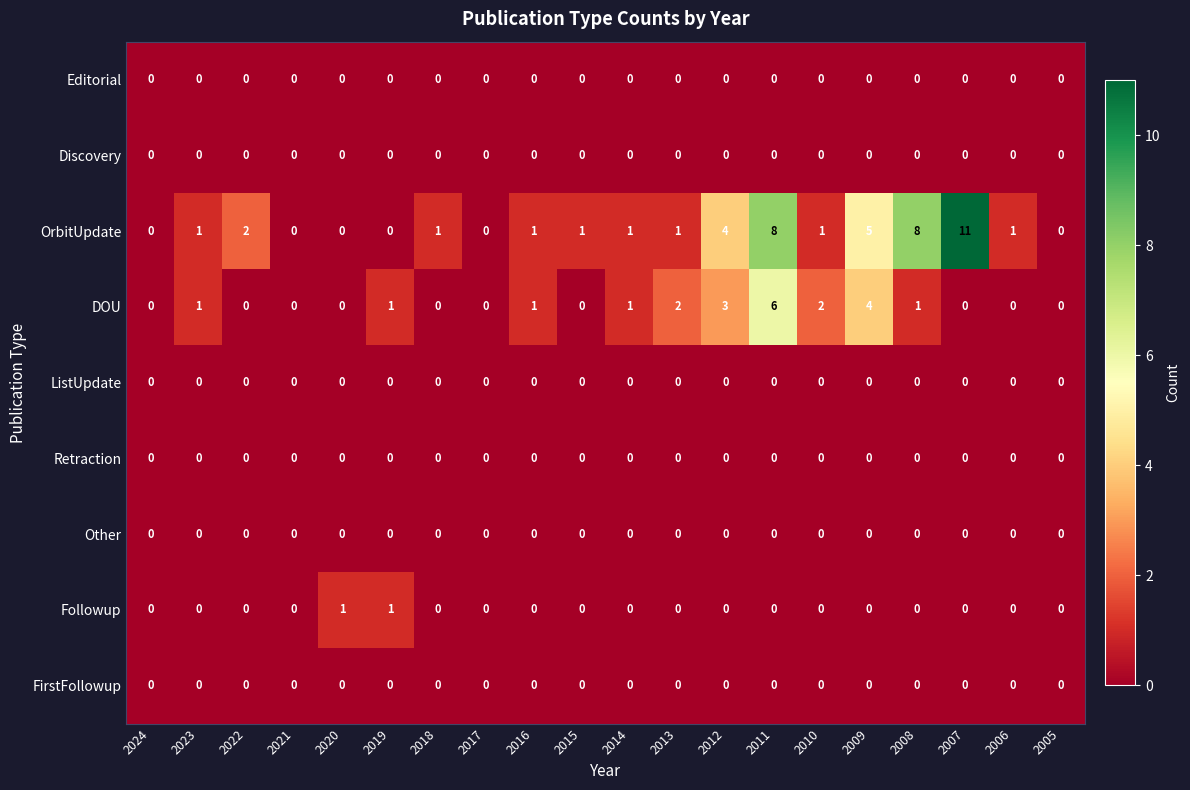

Where is DOU nearest to the value 3?

2012